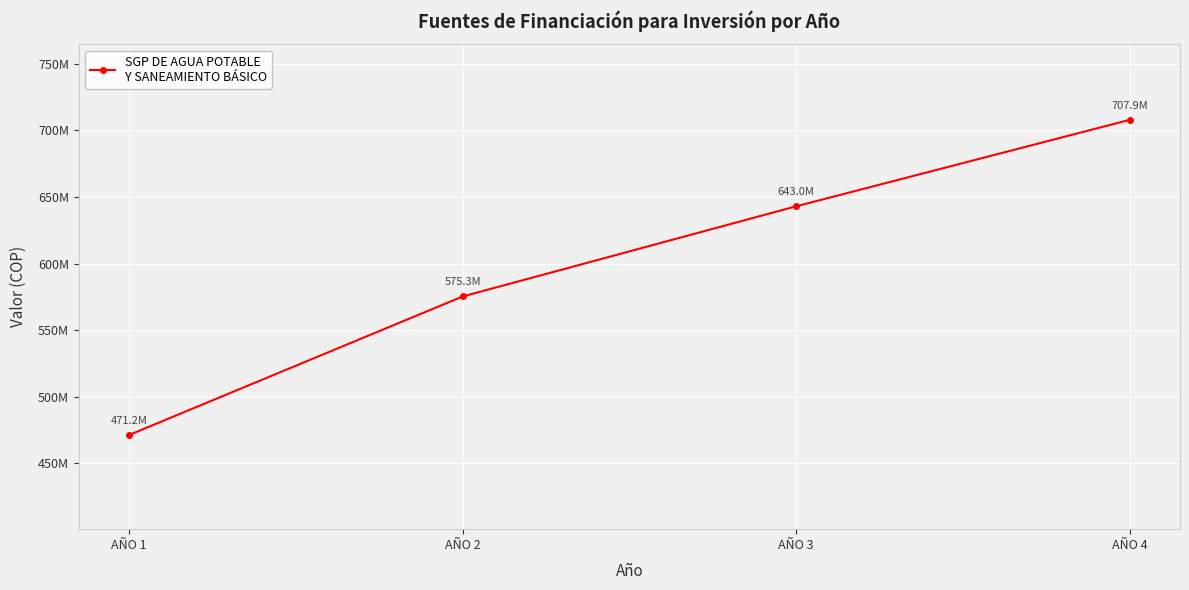

What is the sum of all values?

2397393693